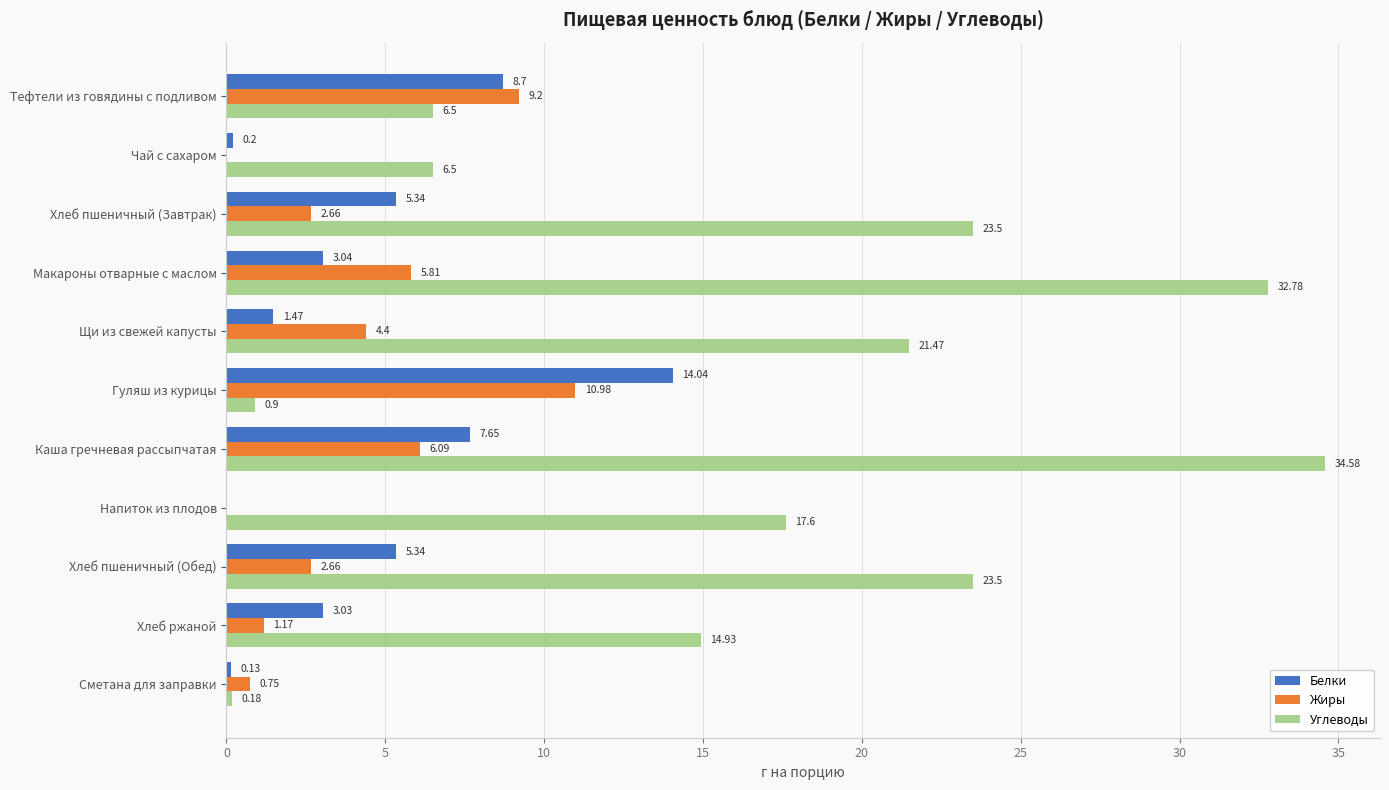

How many values in the Жиры series exceed 2?

7